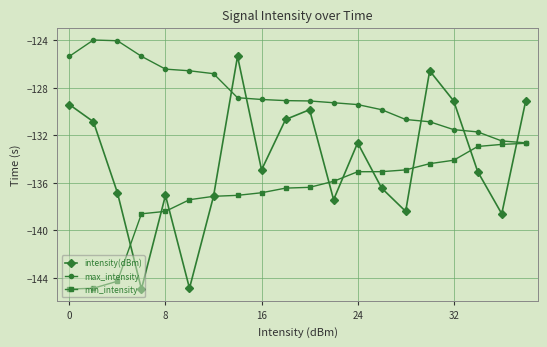

What is the average value of the min_intensity series?

-137.0